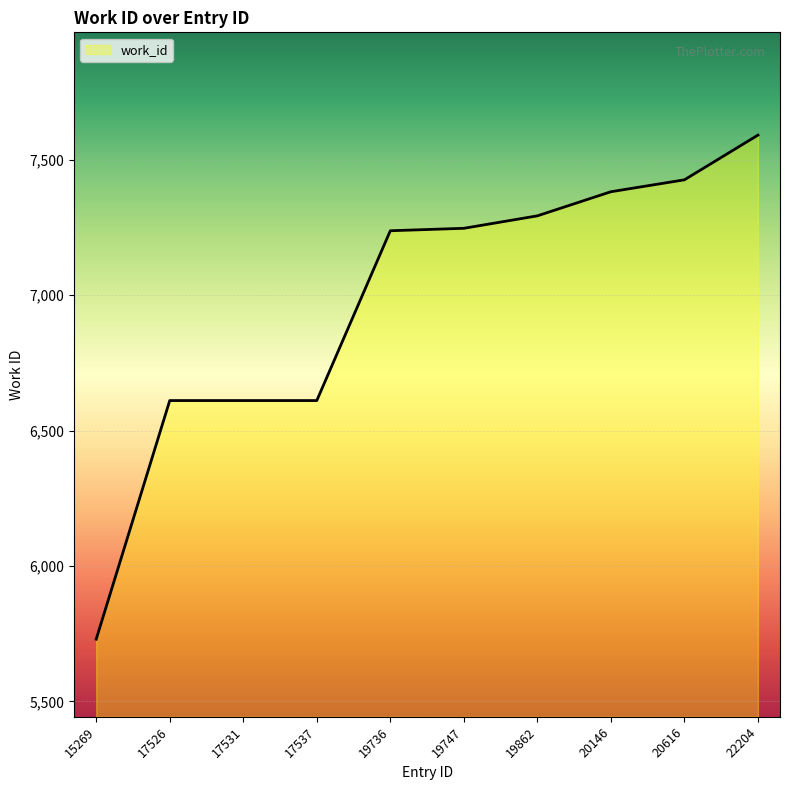

Approximately how many times larger is the value at 20616 compared to 19736?

1.0